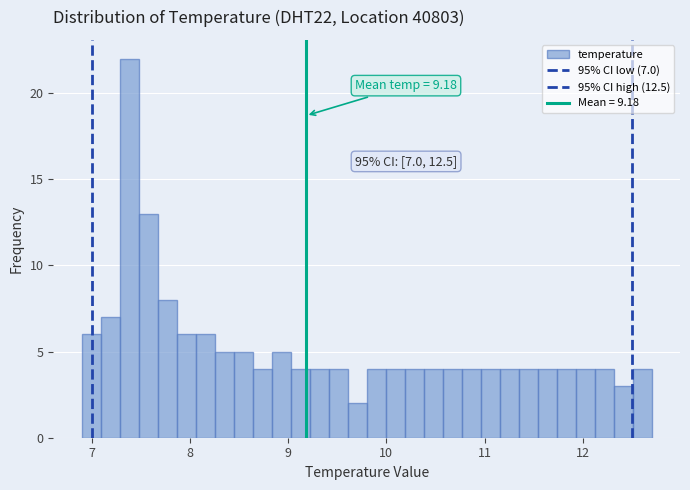

Around what value on the x-axis is the tallest bar? Give the approximate position of its centre, as read against the axis.

7.4